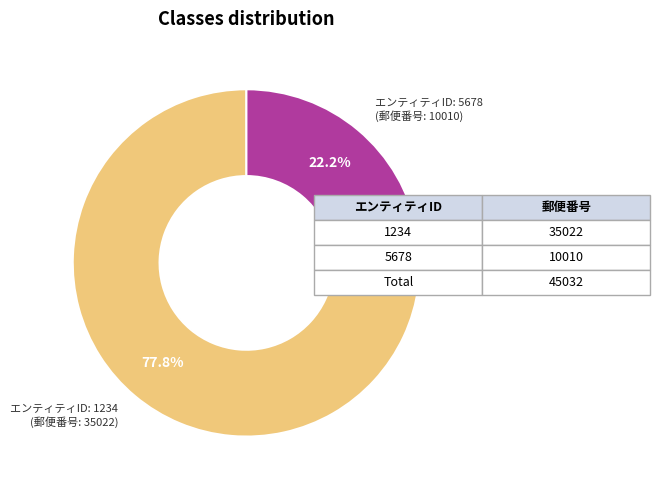

Does any single category account for the majority?

Yes